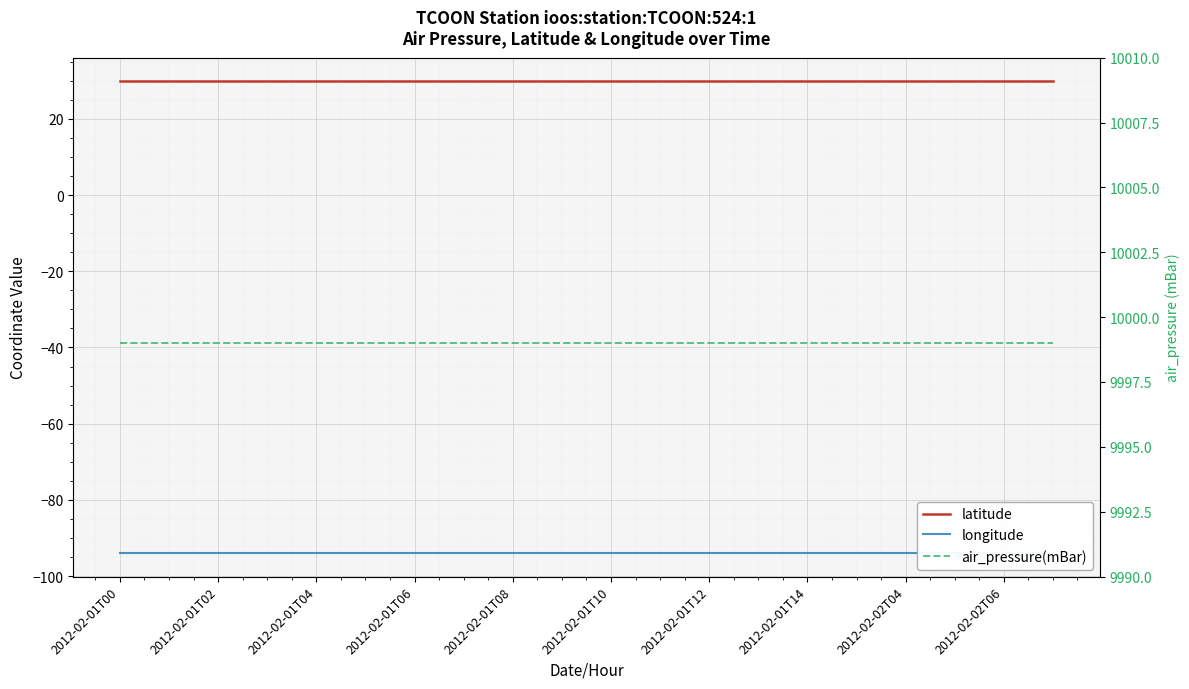

What is the value of the latitude point at the 3rd from the left?

29.9